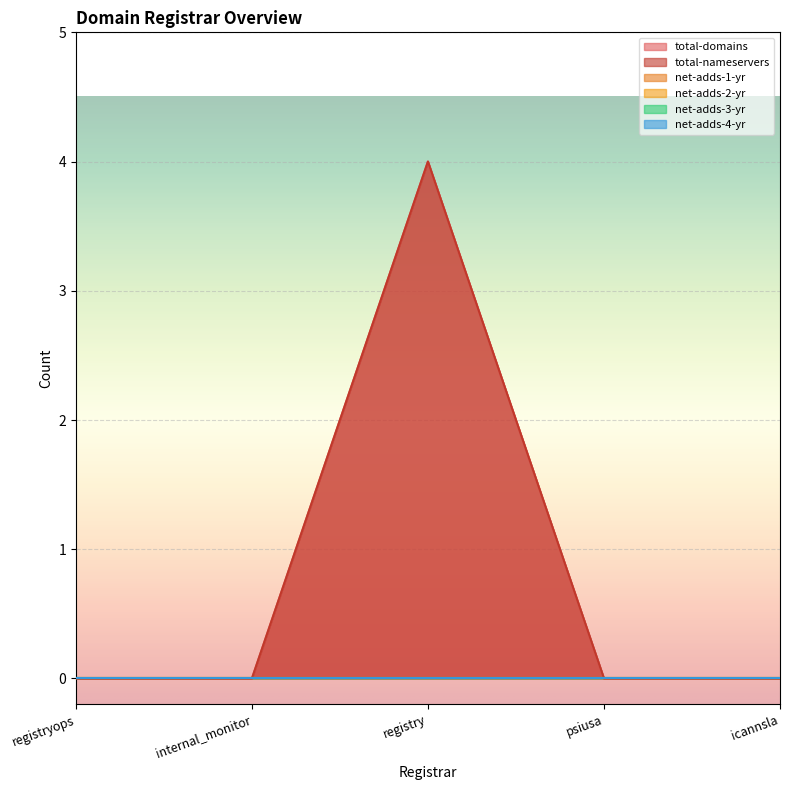

At how many categories does at least one series exceed 2?

1